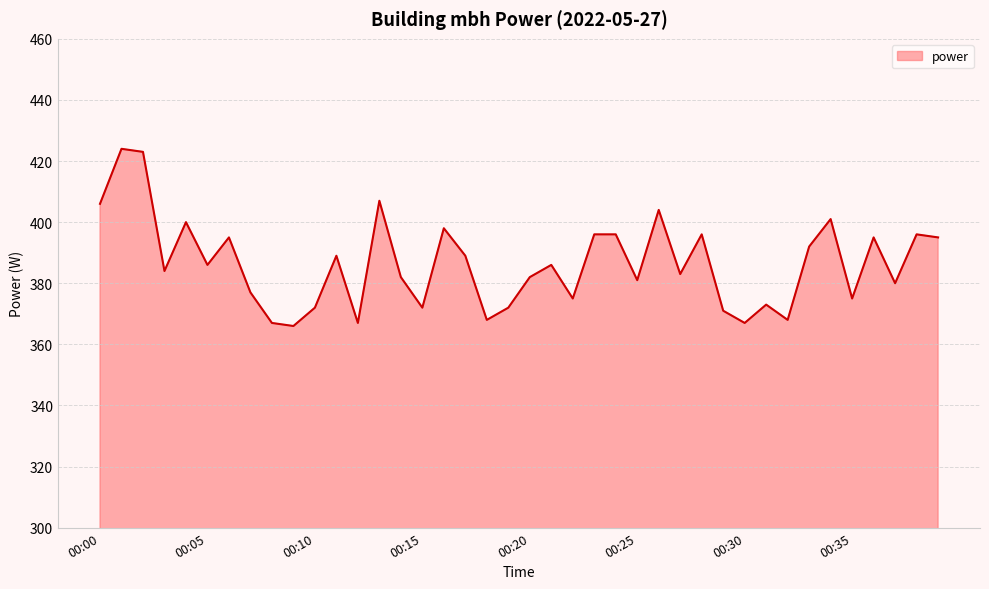

What is the greatest value displayed?

424